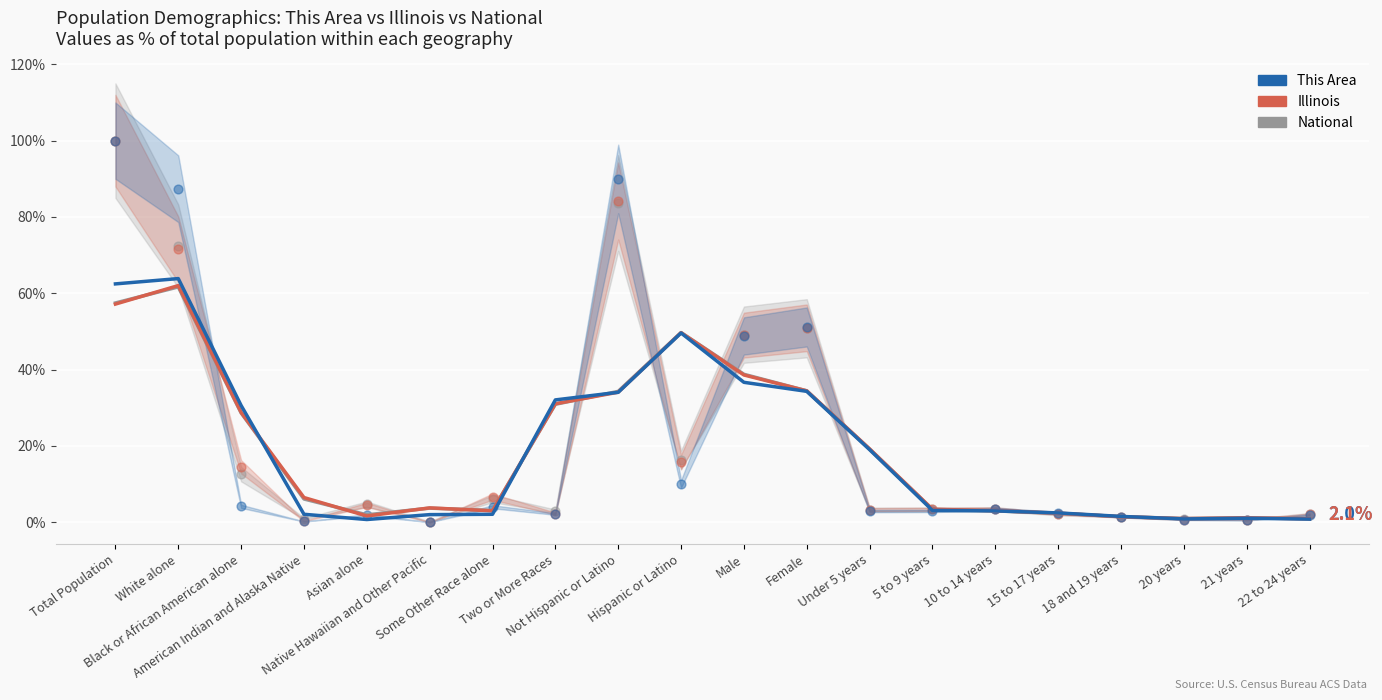

Which series contains the highest Y value?

National